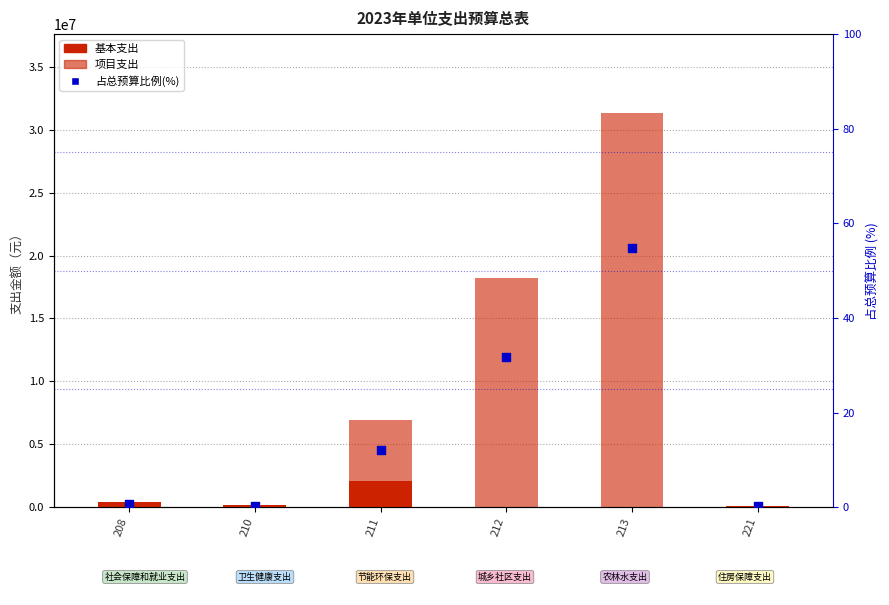

Which series reaches the maximum Y coordinate?

项目支出